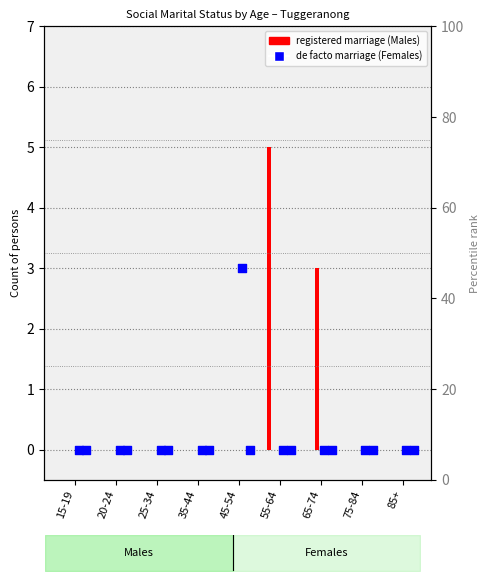

Which series reaches the minimum Y coordinate?

Males Registered